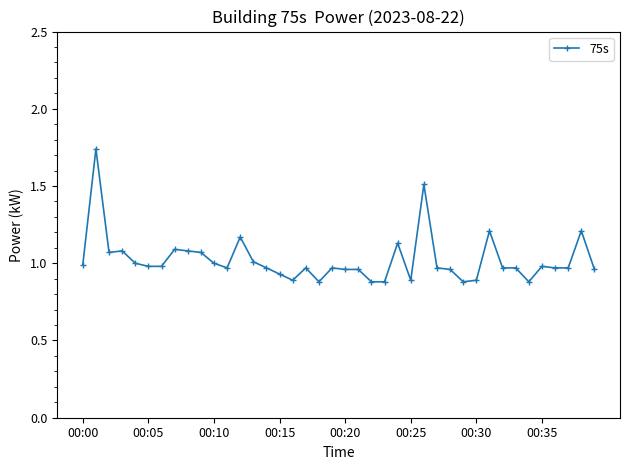

True or false: there are more than 1 points higher than both neighbors.

True